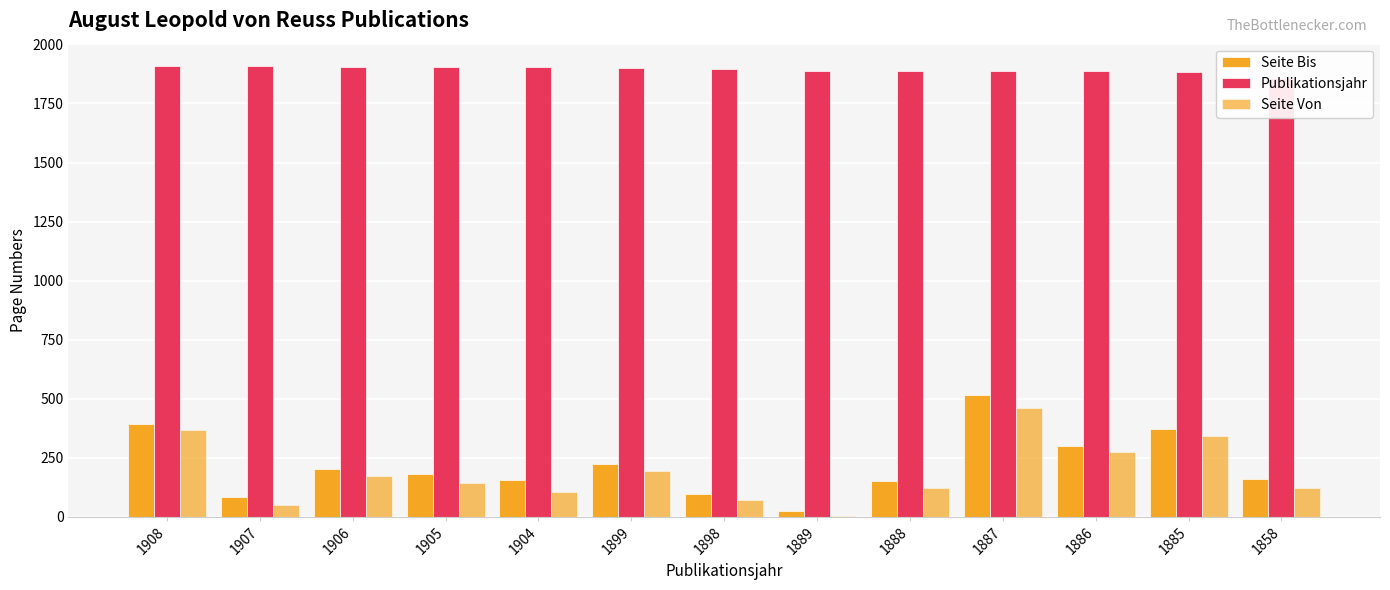

Reading left to right, list all the values displayed in this chart.

Seite Bis: 394	85	201	179	154	223	95	22	149	513	300	372	159
Publikationsjahr: 1908	1907	1906	1905	1904	1899	1898	1889	1888	1887	1886	1885	1858
Seite Von: 365	49	171	141	105	193	69	1	121	459	273	343	121